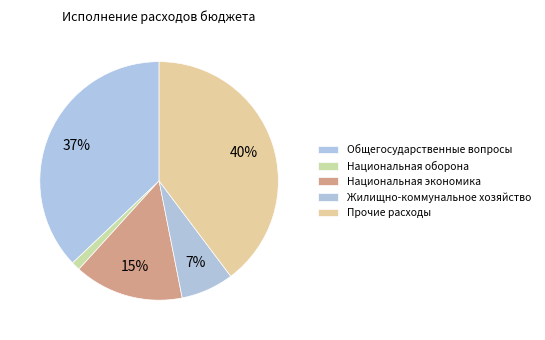

Does any single category account for the majority?

No